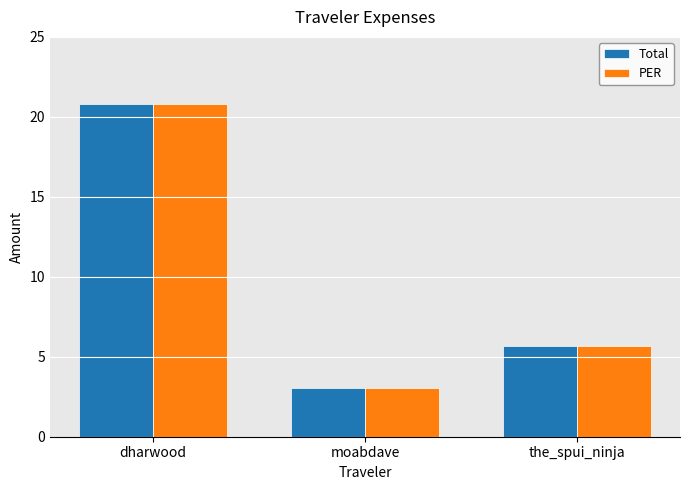

At which label does PER first exceed 5?

dharwood